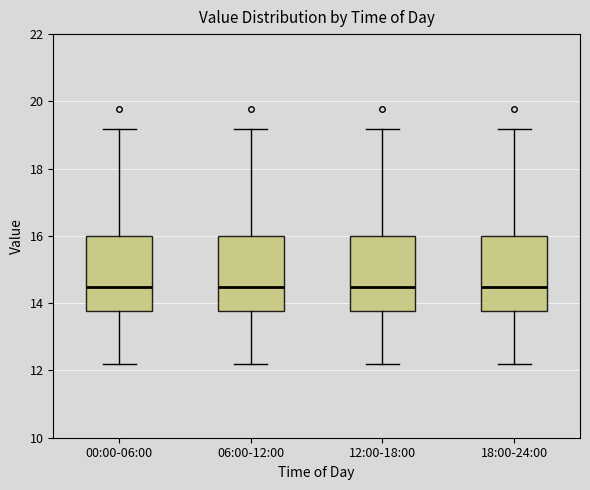

Reading left to right, transcribe this box plot: for each box, give where its median line is, the range the box spans, and where its two whiskers end, as read against the y-axis. The values are not printed on the chart, so give them approximately, as read against the axis.

00:00-06:00: median 14.4, box 13.8 to 16.0, whiskers 12.2 to 19.2
06:00-12:00: median 14.4, box 13.8 to 16.0, whiskers 12.2 to 19.2
12:00-18:00: median 14.4, box 13.8 to 16.0, whiskers 12.2 to 19.2
18:00-24:00: median 14.4, box 13.8 to 16.0, whiskers 12.2 to 19.2